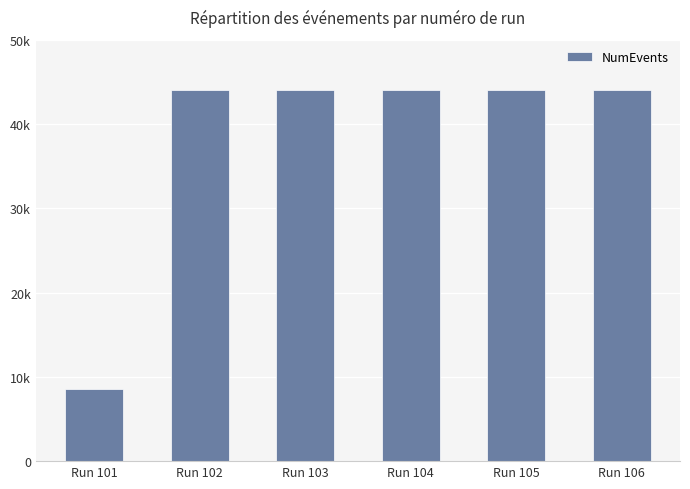

Are the bars horizontal?

No